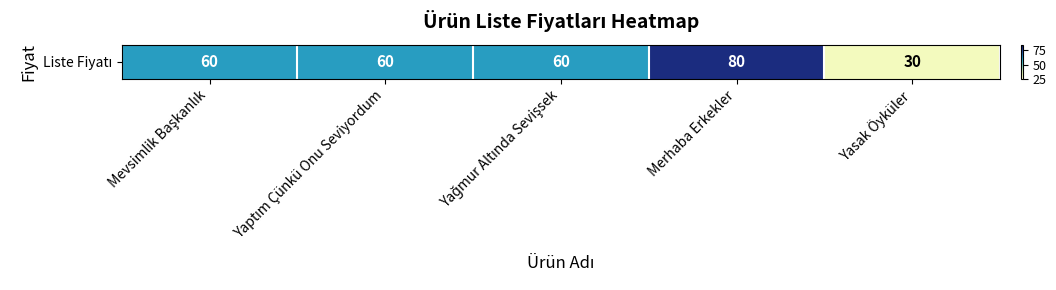

What is the change in value from Yağmur Altında Sevişsek to Merhaba Erkekler?

+20